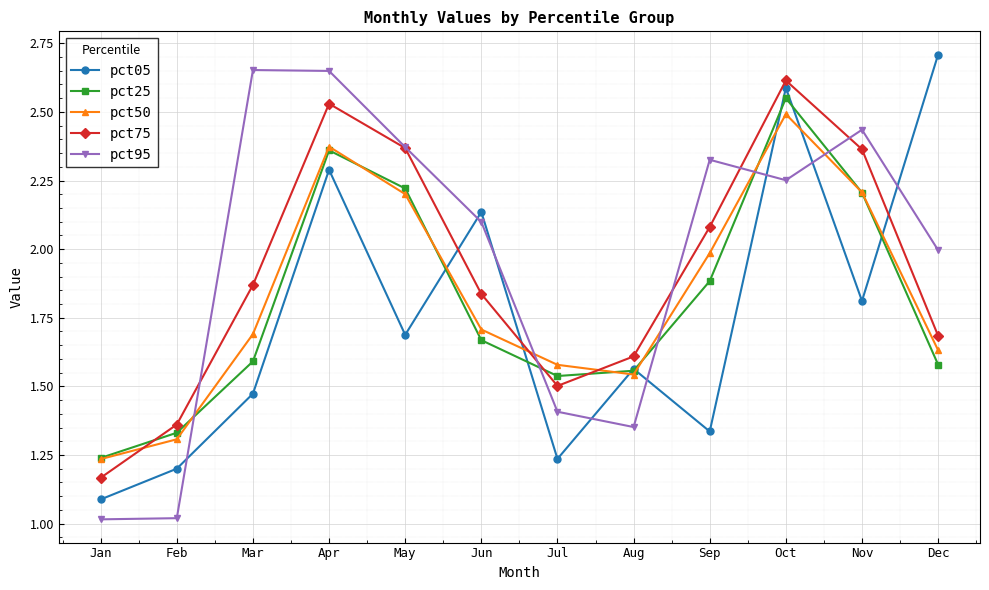

The value of pct05 at Jan is 1.1. True or false?

True